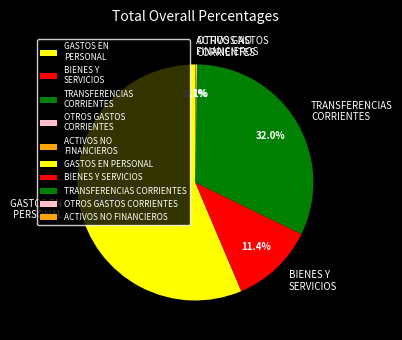

Approximately how many times larger is the value at TRANSFERENCIAS CORRIENTES compared to GASTOS EN PERSONAL?

0.6